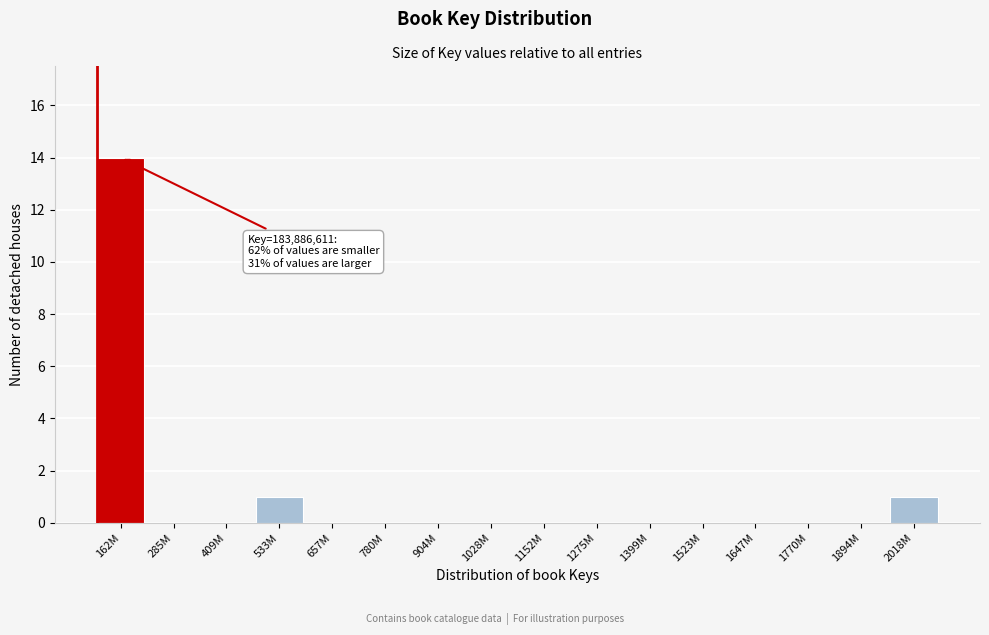

Reading right to left, transcribe all the data shown in this chart.

2018M=1	1894M=0	1770M=0	1647M=0	1523M=0	1399M=0	1275M=0	1152M=0	1028M=0	904M=0	780M=0	657M=0	533M=1	409M=0	285M=0	162M=14